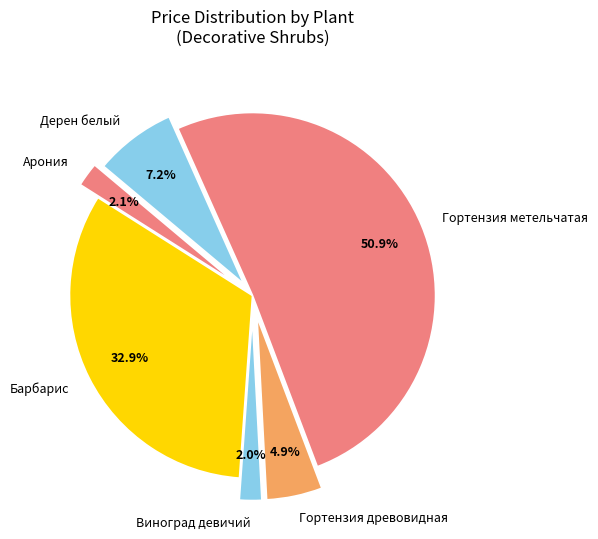

The Барбарис Тунберга Erecta c3 slice represents 11% of the pie. True or false?

False